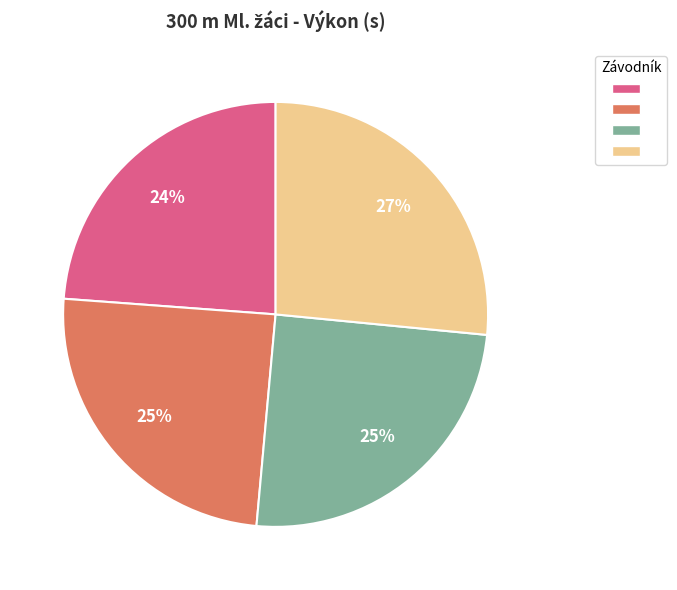

How many segments does this pie chart have?

4